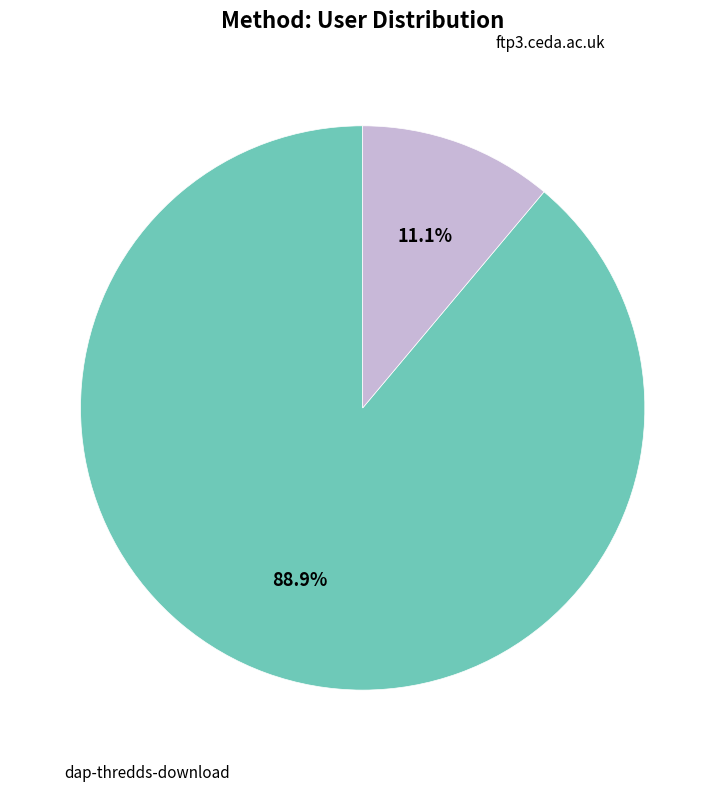

Is there any slice that represents more than half of the pie?

Yes